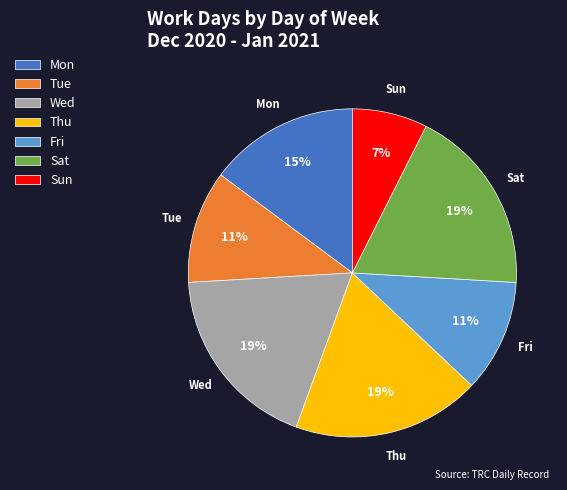

Is the sum of Mon and Sat greater than half?

No